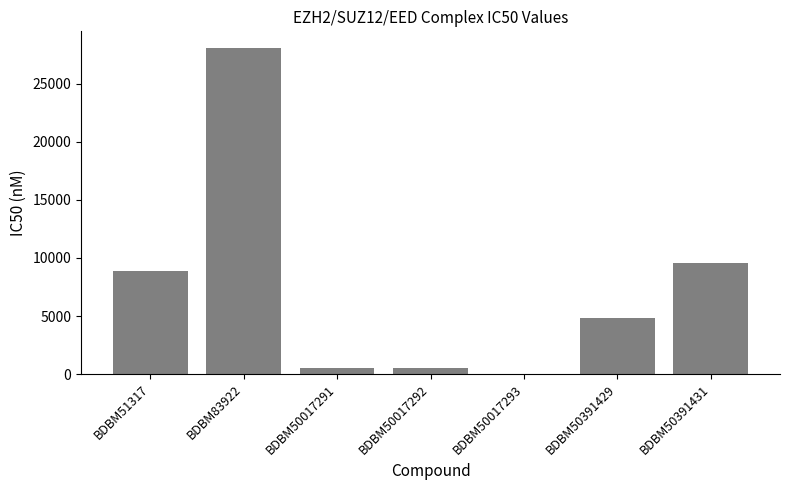

What is the difference between the values at BDBM51317 and BDBM50017292?

8350